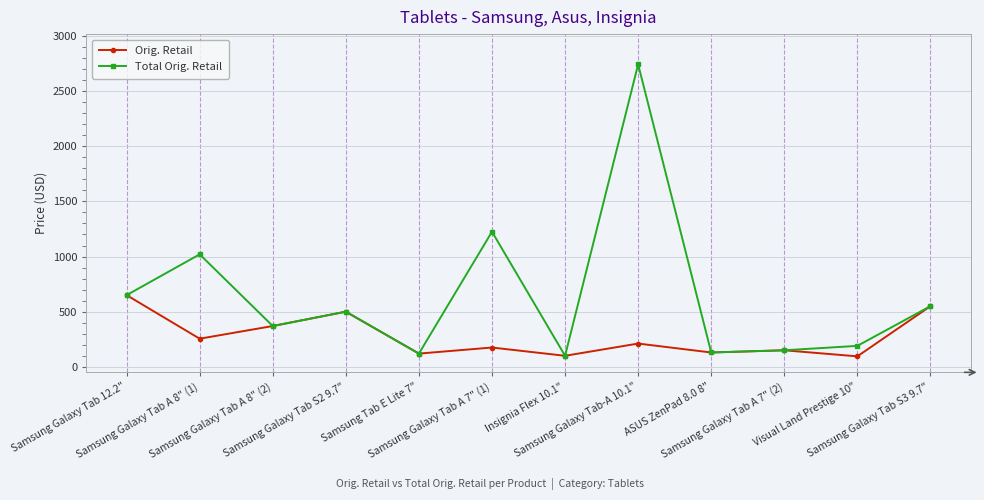

Which series has the widest spread of values?

Total Orig. Retail